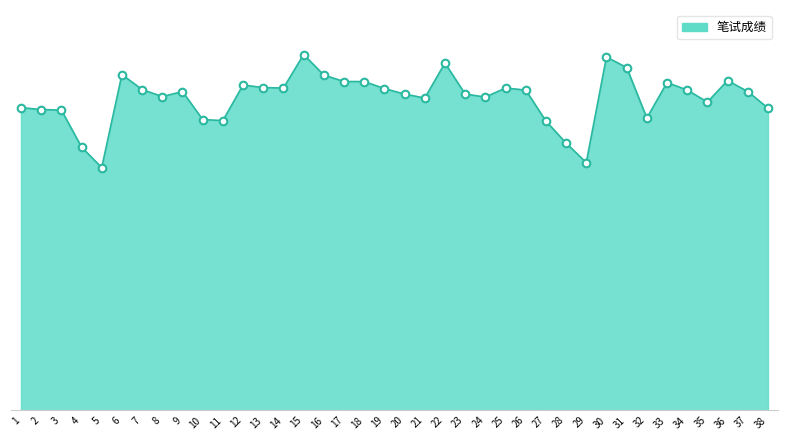

Which has a higher value, 7 or 9?

7